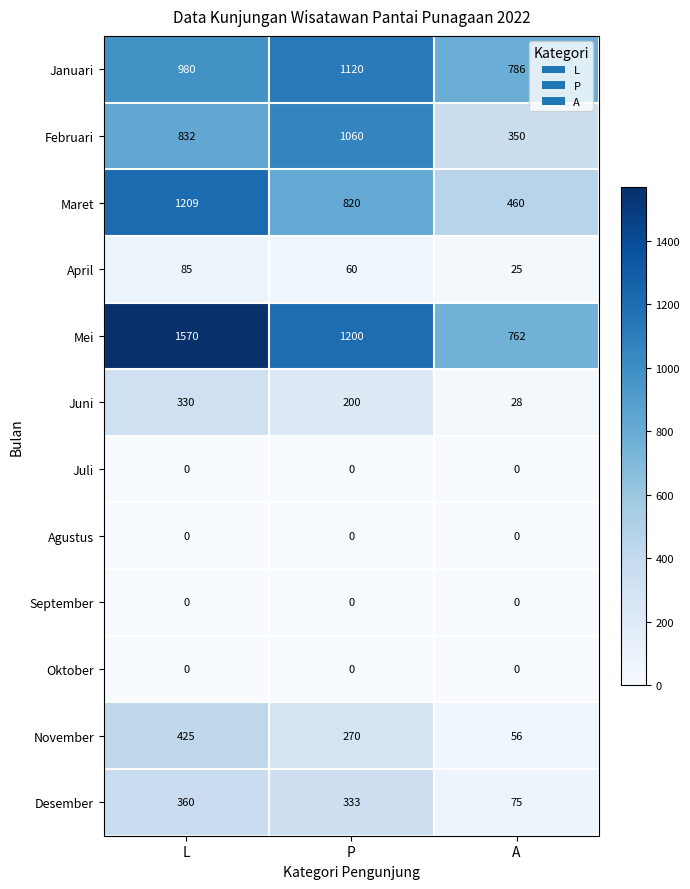

Which label corresponds to the largest value in the chart?

L